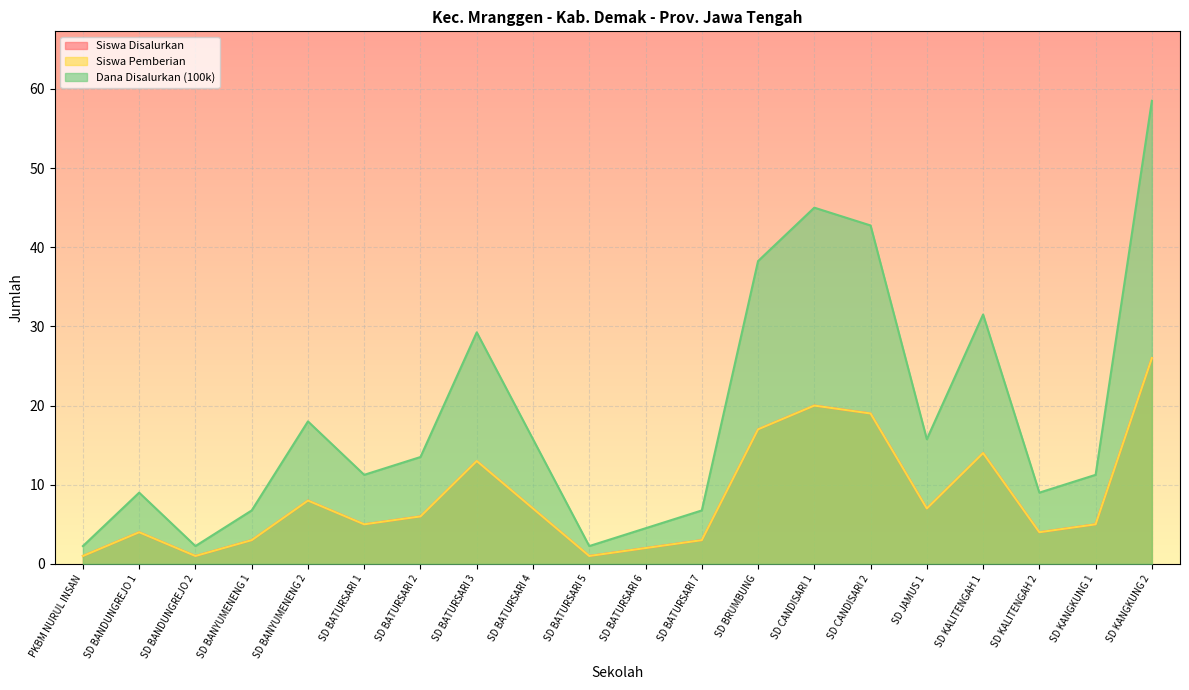

Which label corresponds to the smallest value in the chart?

PKBM NURUL INSAN